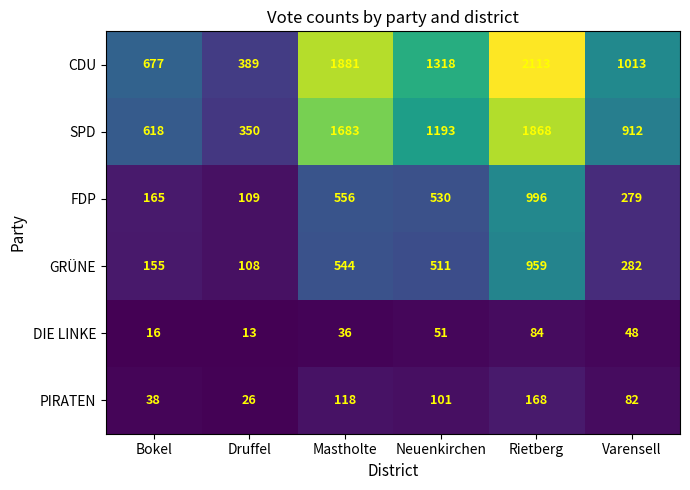

List the series in order of their peak value, highest first.

CDU, SPD, FDP, GRÜNE, PIRATEN, DIE LINKE